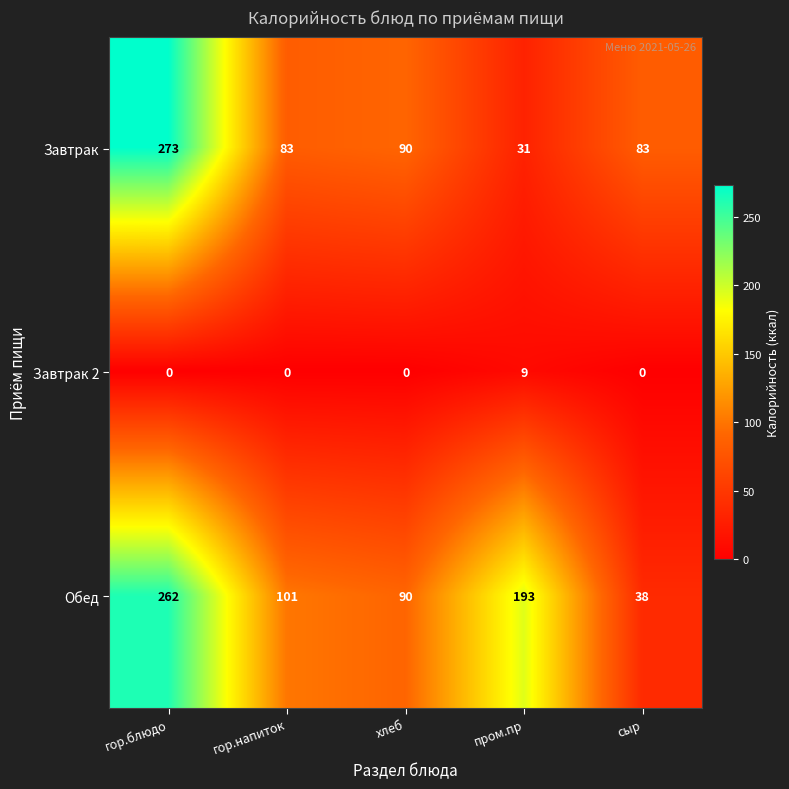

Is the value of Завтрак at пром.пр greater than the value of Завтрак 2 at хлеб?

Yes